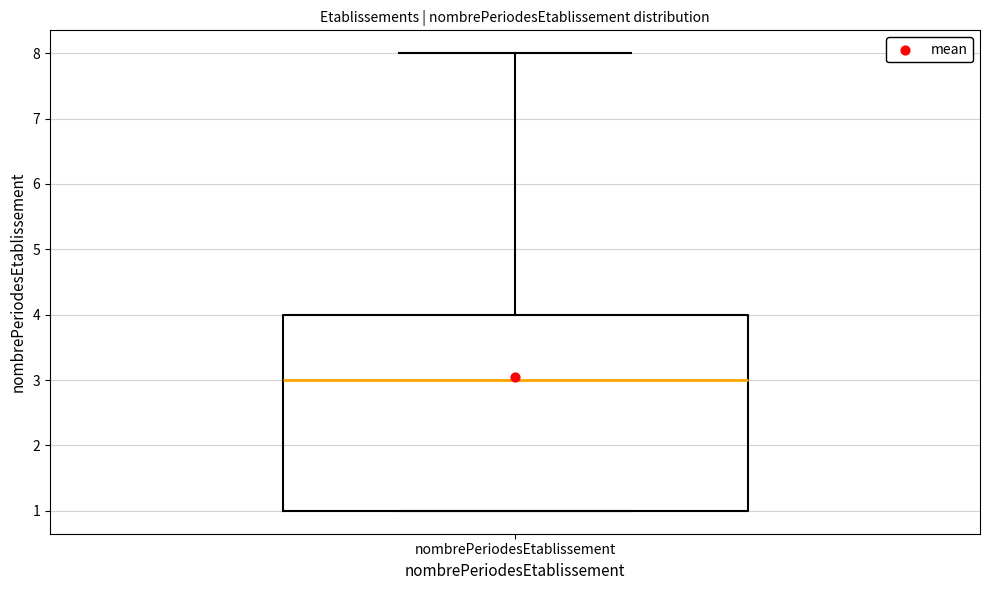

Transcribe this box plot: give where the median line is, the range the box spans, and where the two whiskers end, as read against the y-axis. The values are not printed on the chart, so give them approximately, as read against the axis.

median 3, box 1 to 4, whiskers 1 to 8